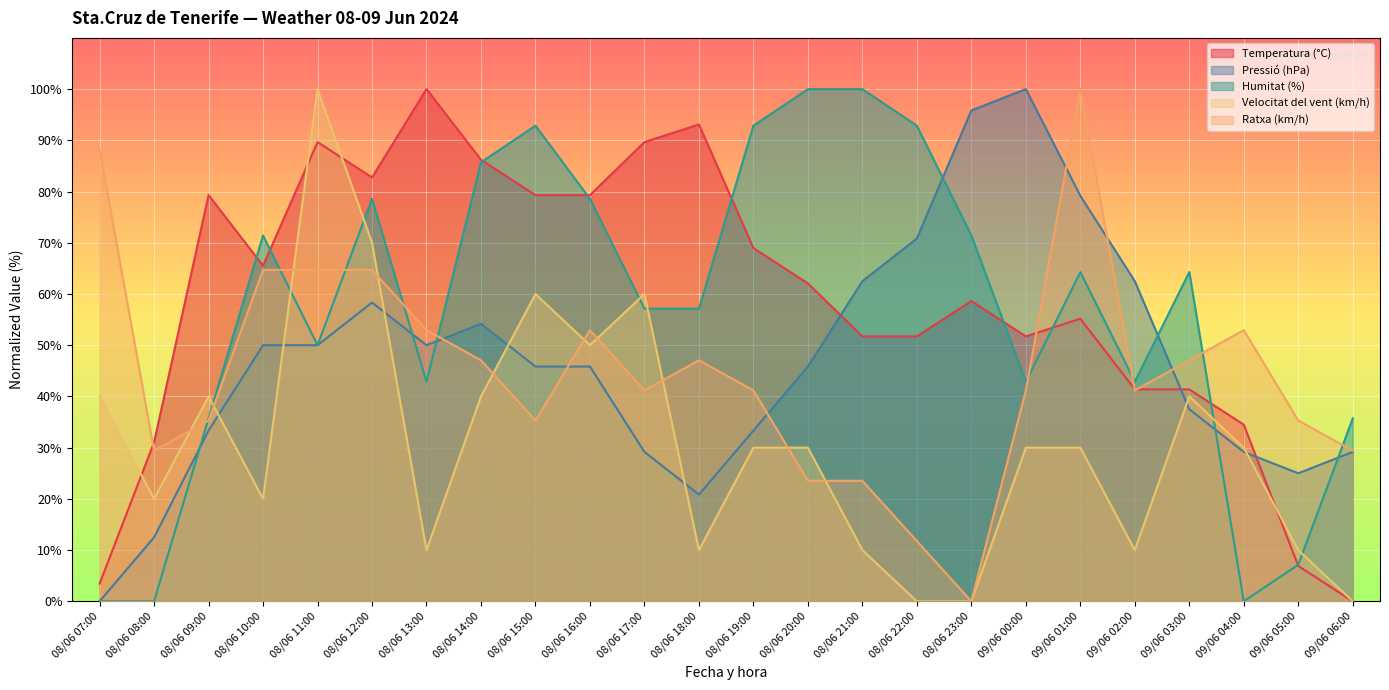

What is the sum of all Temperatura (°C) values?

1403.4